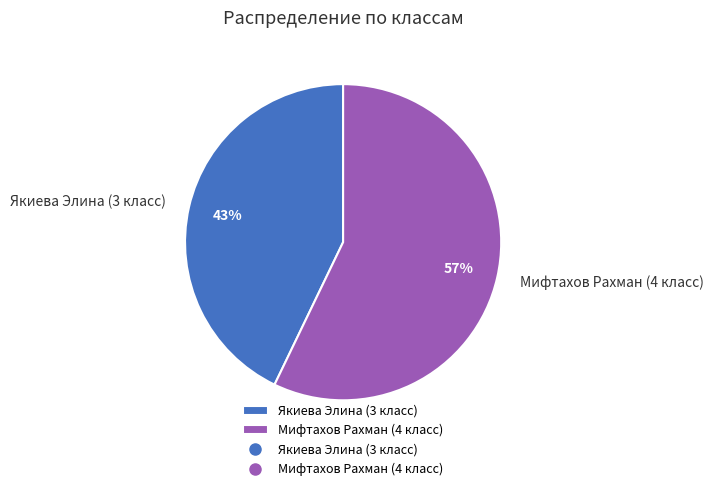

Between Мифтахов Рахман (4 класс) and Якиева Элина (3 класс), which is larger?

Мифтахов Рахман (4 класс)